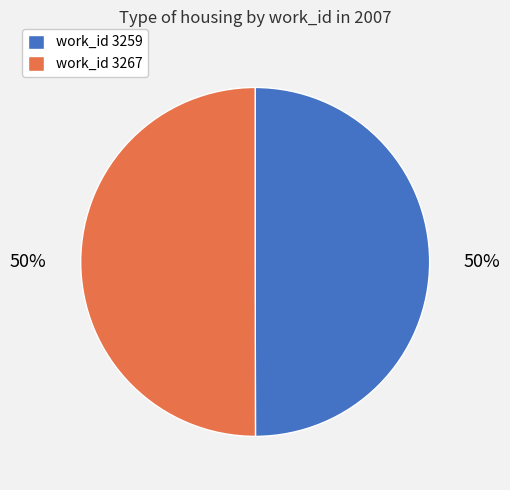

Approximately how many times larger is the value at work_id 3259 compared to work_id 3267?

1.0